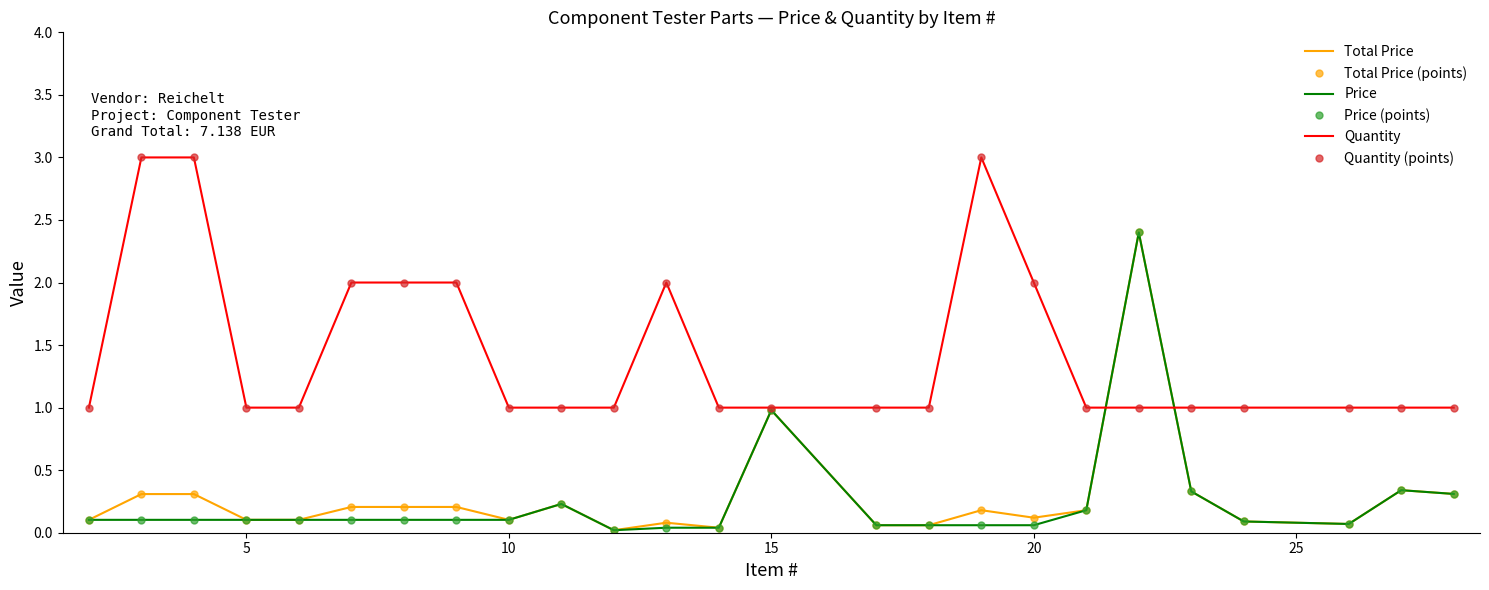

Reading left to right, list all the values displayed in this chart.

Total Price: 0.1	0.3	0.3	0.1	0.1	0.2	0.2	0.2	0.1	0.2	0.0	0.1	0.0	1.0	0.1	0.1	0.2	0.1	0.2	2.4	0.3	0.1	0.1	0.3	0.3
Total Price (points): 0.1	0.3	0.3	0.1	0.1	0.2	0.2	0.2	0.1	0.2	0.0	0.1	0.0	1.0	0.1	0.1	0.2	0.1	0.2	2.4	0.3	0.1	0.1	0.3	0.3
Price: 0.1	0.1	0.1	0.1	0.1	0.1	0.1	0.1	0.1	0.2	0.0	0.0	0.0	1.0	0.1	0.1	0.1	0.1	0.2	2.4	0.3	0.1	0.1	0.3	0.3
Price (points): 0.1	0.1	0.1	0.1	0.1	0.1	0.1	0.1	0.1	0.2	0.0	0.0	0.0	1.0	0.1	0.1	0.1	0.1	0.2	2.4	0.3	0.1	0.1	0.3	0.3
Quantity: 1.0	3.0	3.0	1.0	1.0	2.0	2.0	2.0	1.0	1.0	1.0	2.0	1.0	1.0	1.0	1.0	3.0	2.0	1.0	1.0	1.0	1.0	1.0	1.0	1.0
Quantity (points): 1.0	3.0	3.0	1.0	1.0	2.0	2.0	2.0	1.0	1.0	1.0	2.0	1.0	1.0	1.0	1.0	3.0	2.0	1.0	1.0	1.0	1.0	1.0	1.0	1.0